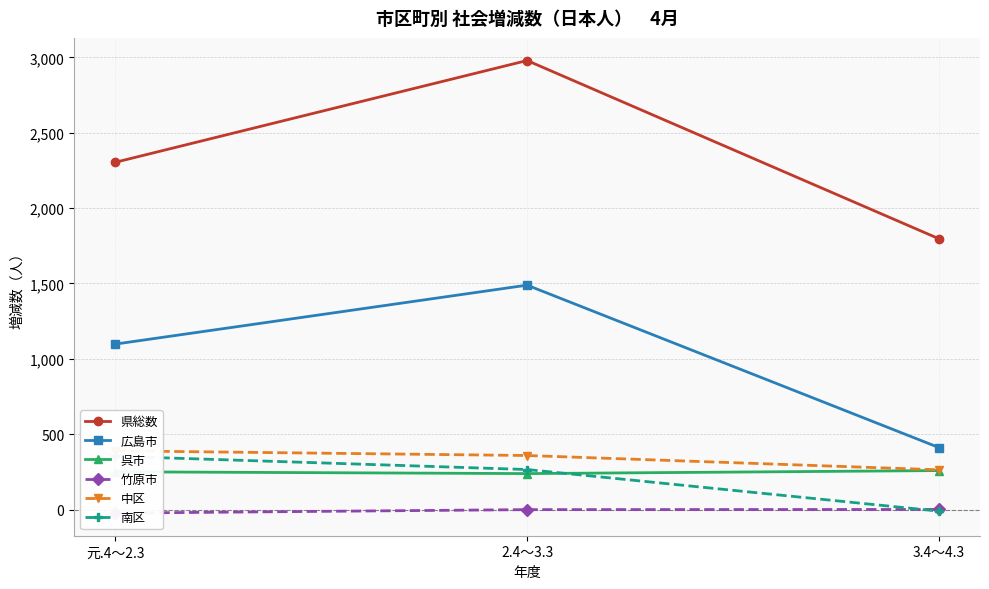

The value of 南区 at 2.4～3.3 is 266. True or false?

True